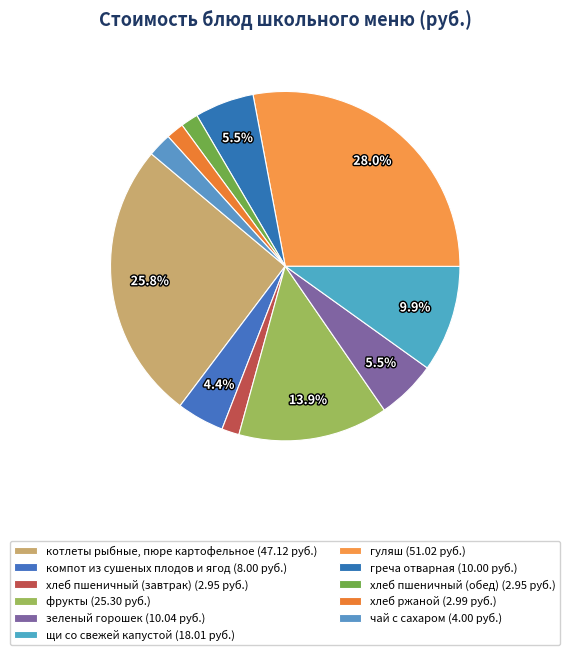

Which category has the biggest portion of the pie?

гуляш